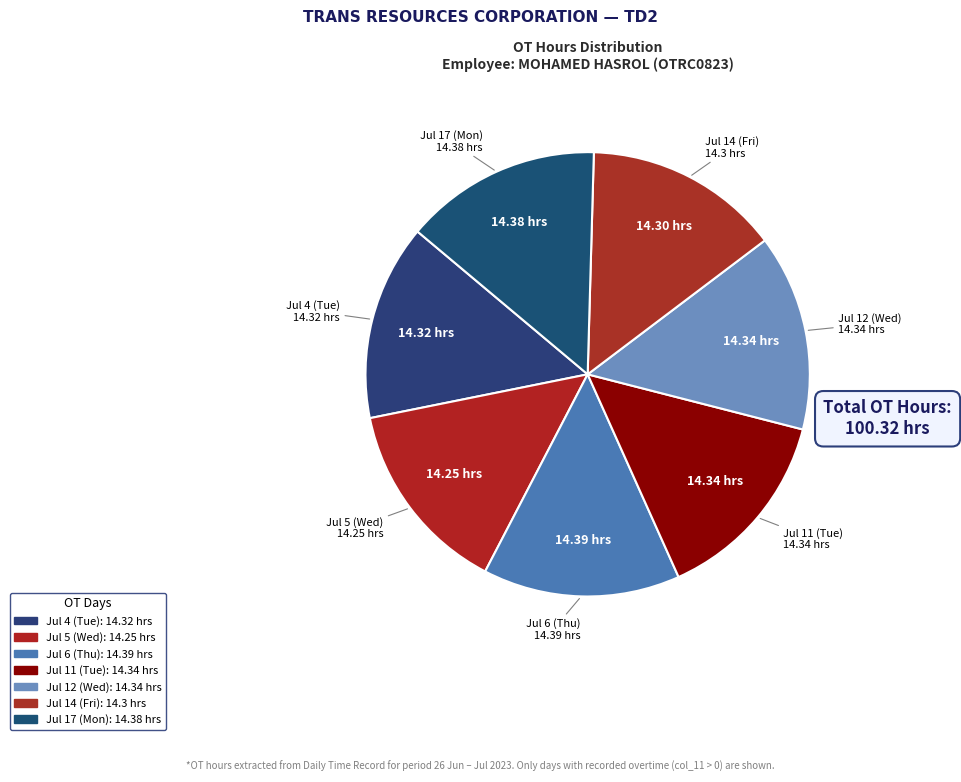

What is the total percentage of Jul 17 (Mon) and Jul 5 (Wed)?

28.5%